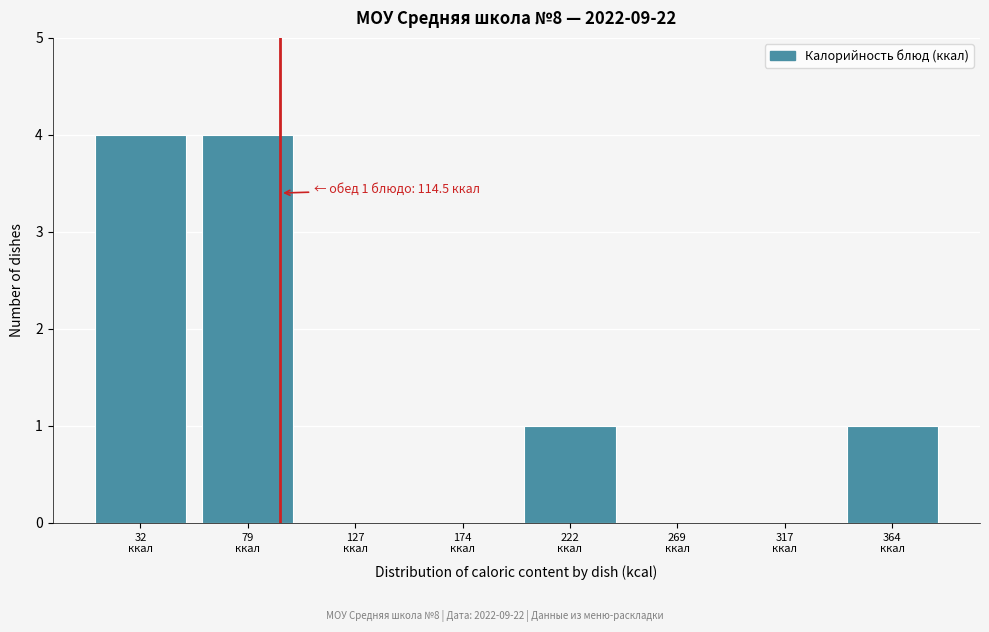

What is the maximum value shown in the chart?

4